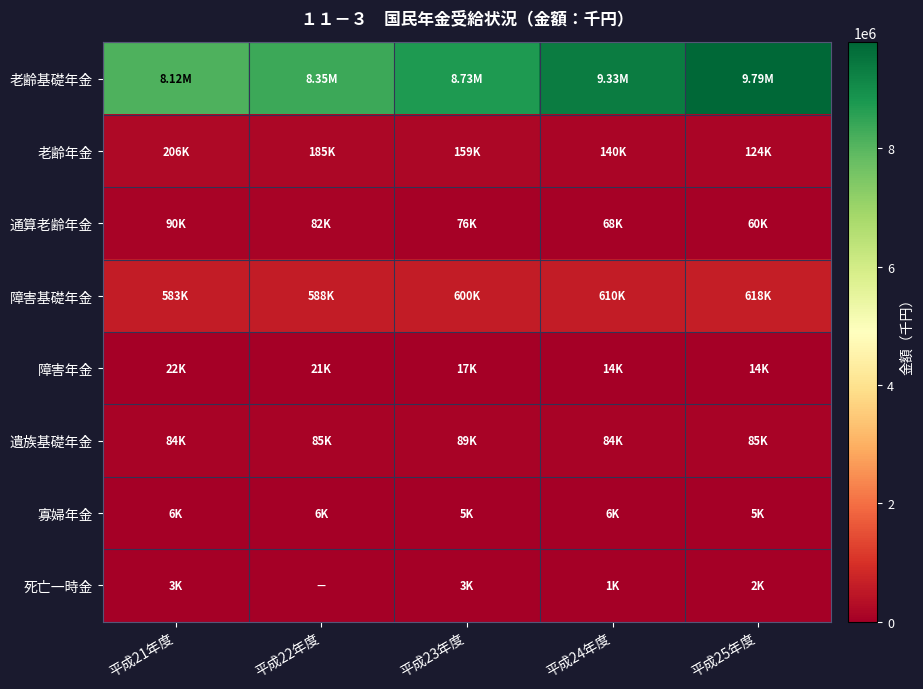

List the series in order of their peak value, lowest first.

死亡一時金, 寡婦年金, 障害年金, 遺族基礎年金, 通算老齢年金, 老齢年金, 障害基礎年金, 老齢基礎年金